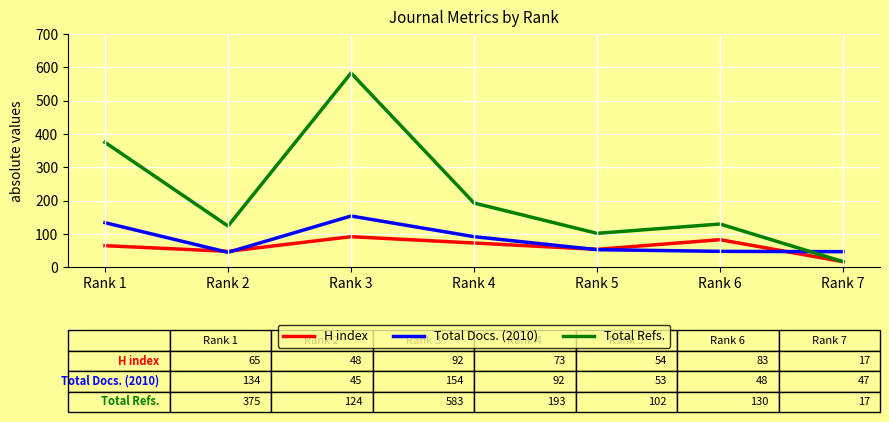

What is the difference between the highest and lowest values at Rank 4?

120